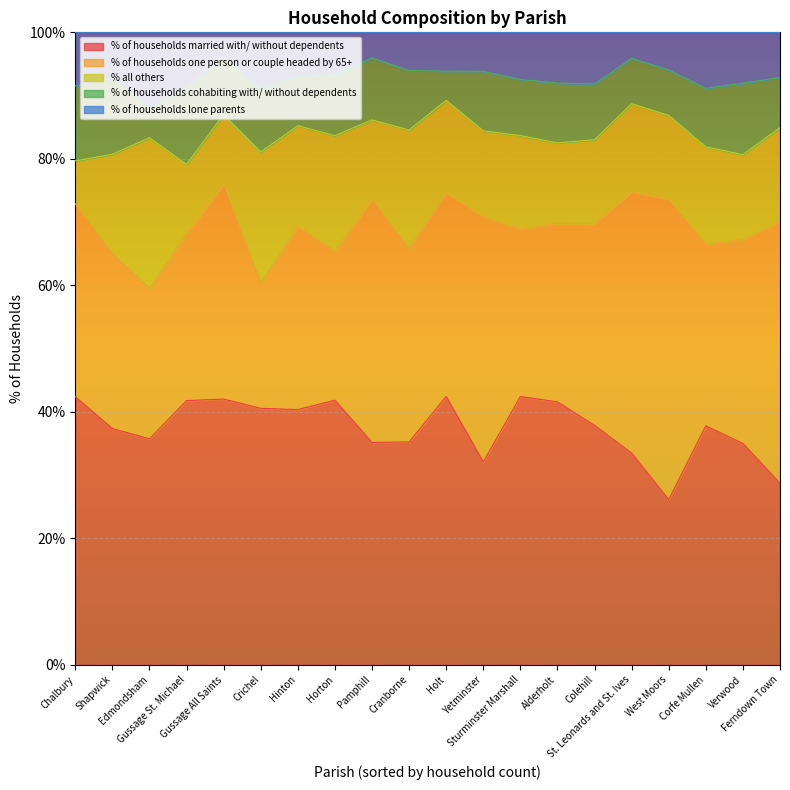

Which label corresponds to the smallest value in the chart?

Gussage All Saints